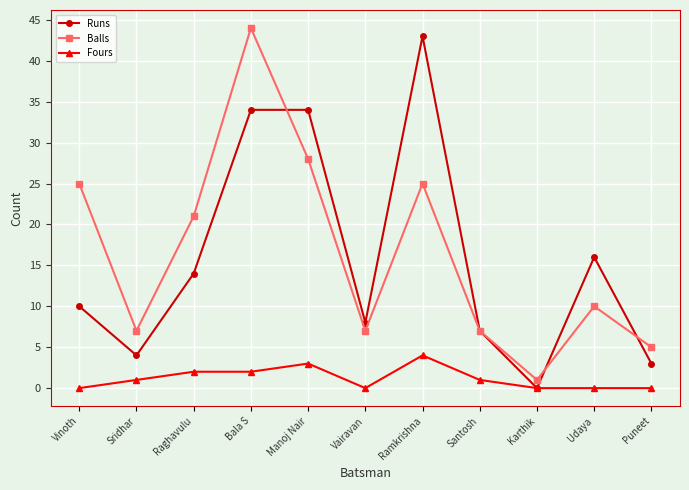

Does the chart display data point markers on the line(s)?

Yes